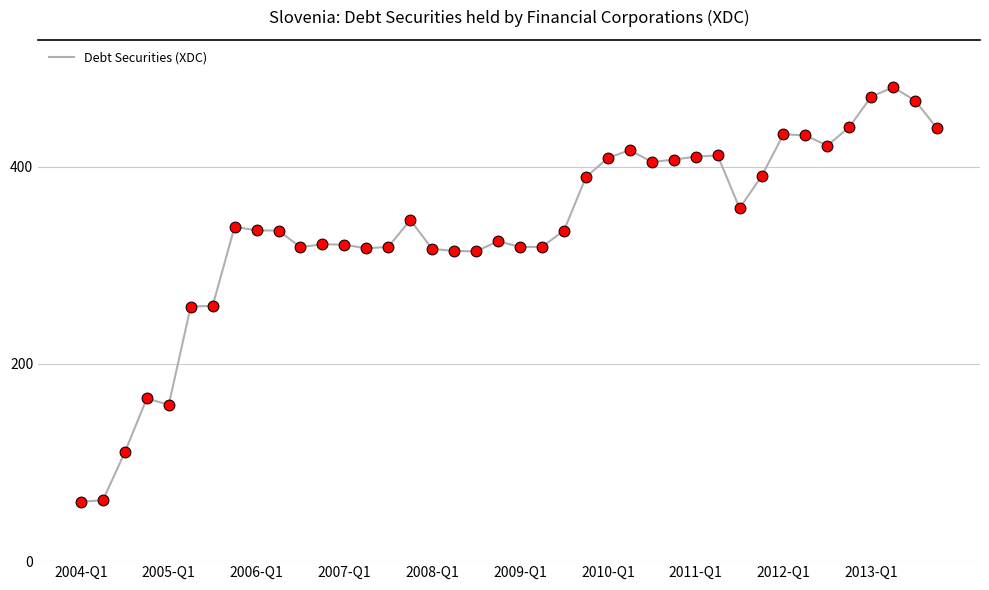

What is the smallest value displayed?

60.2